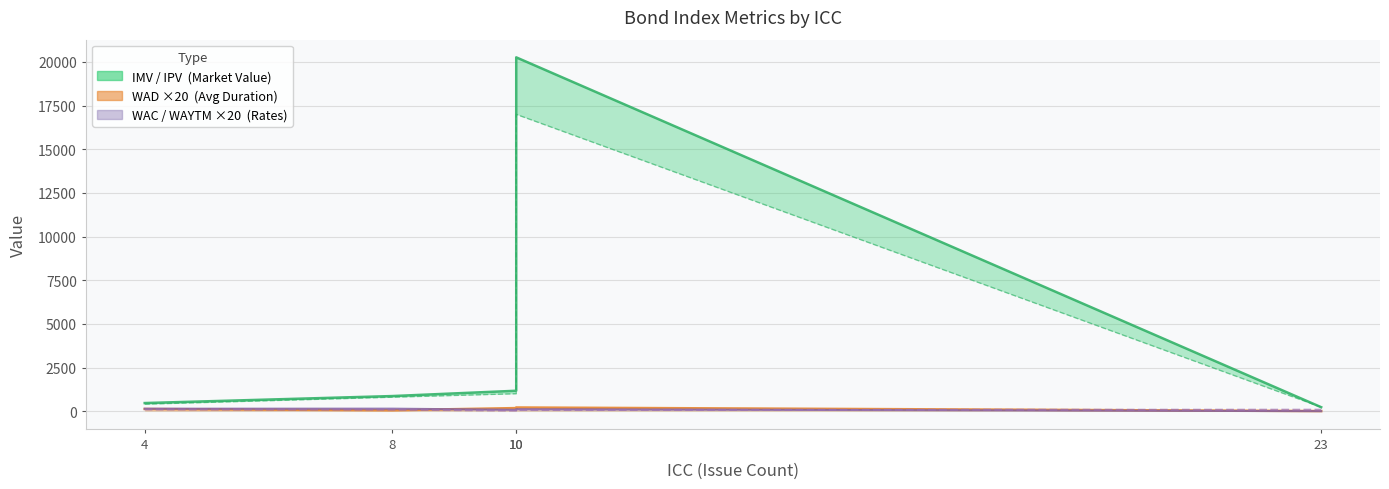

What is the difference between the second highest and minimum values in the WAYTM line series?

55.9